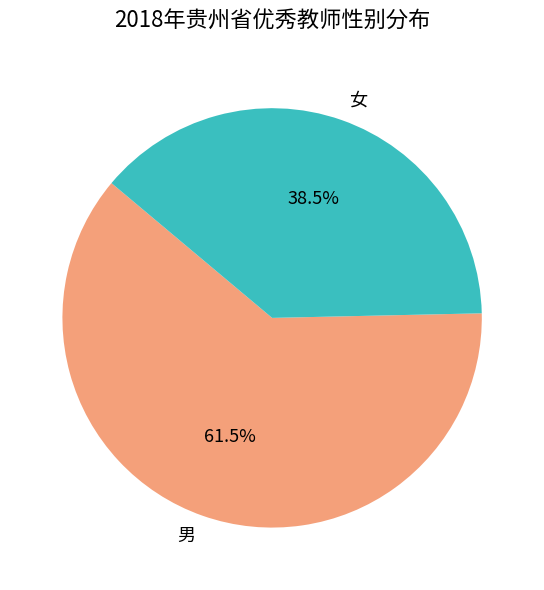

Which slice is the largest?

男